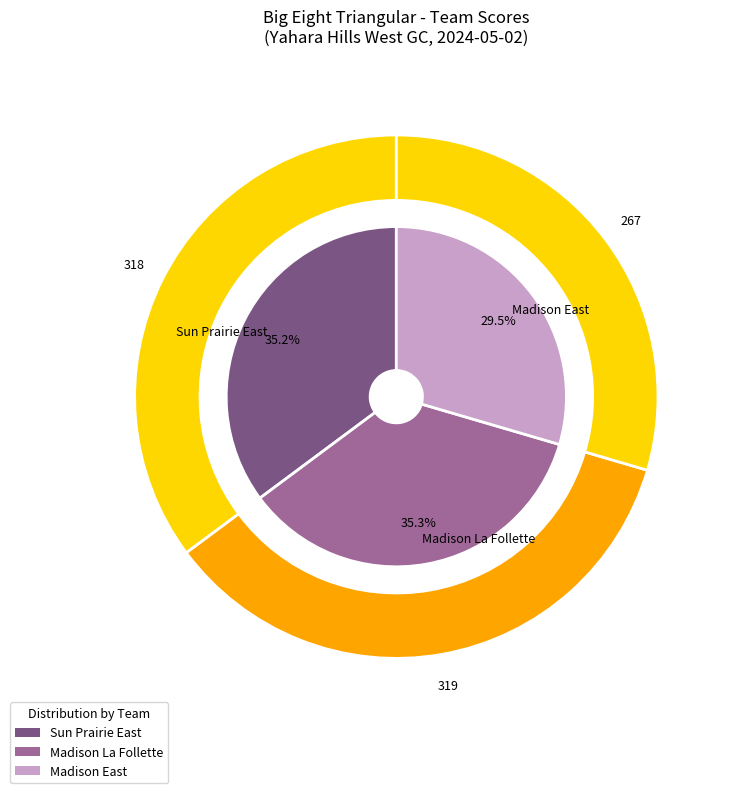

To the nearest percent, what portion does Madison La Follette represent?

35%